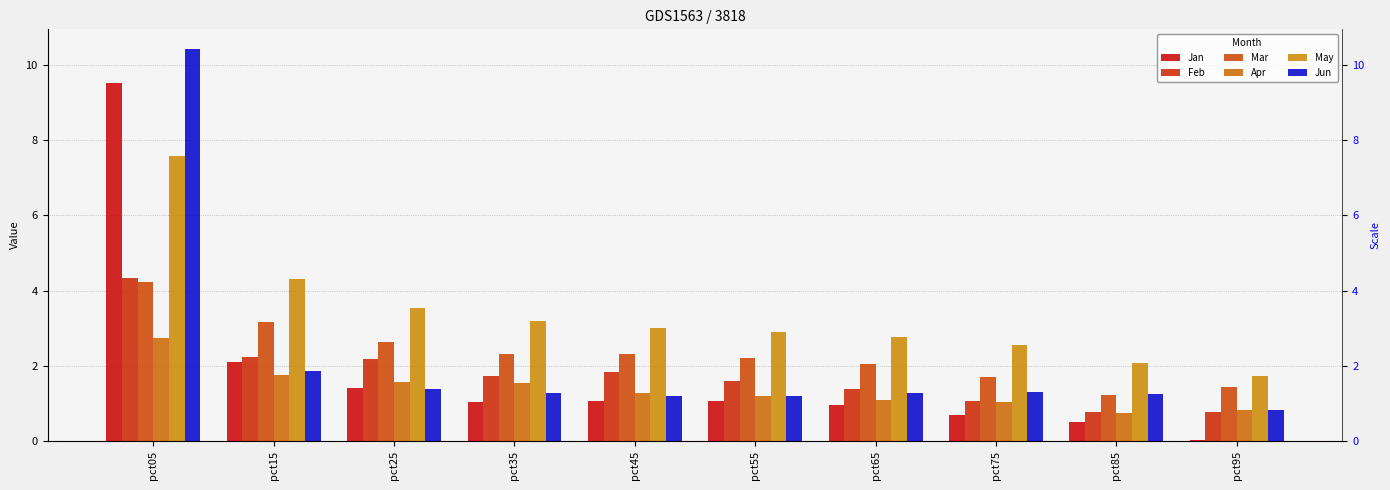

What are all the series names shown in the legend?

Jan, Feb, Mar, Apr, May, Jun